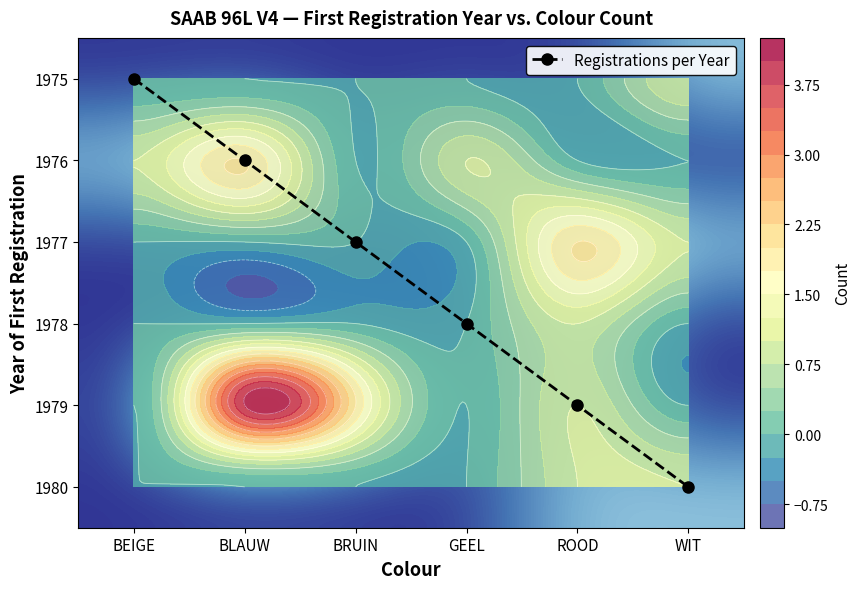

Between BEIGE and BRUIN, which series saw the biggest shift?

Registrations per Year